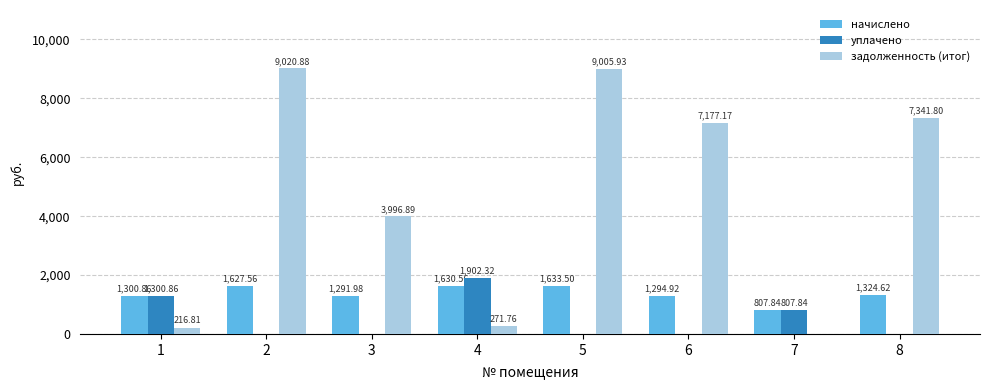

What is the average value of the начислено series?

1364.0